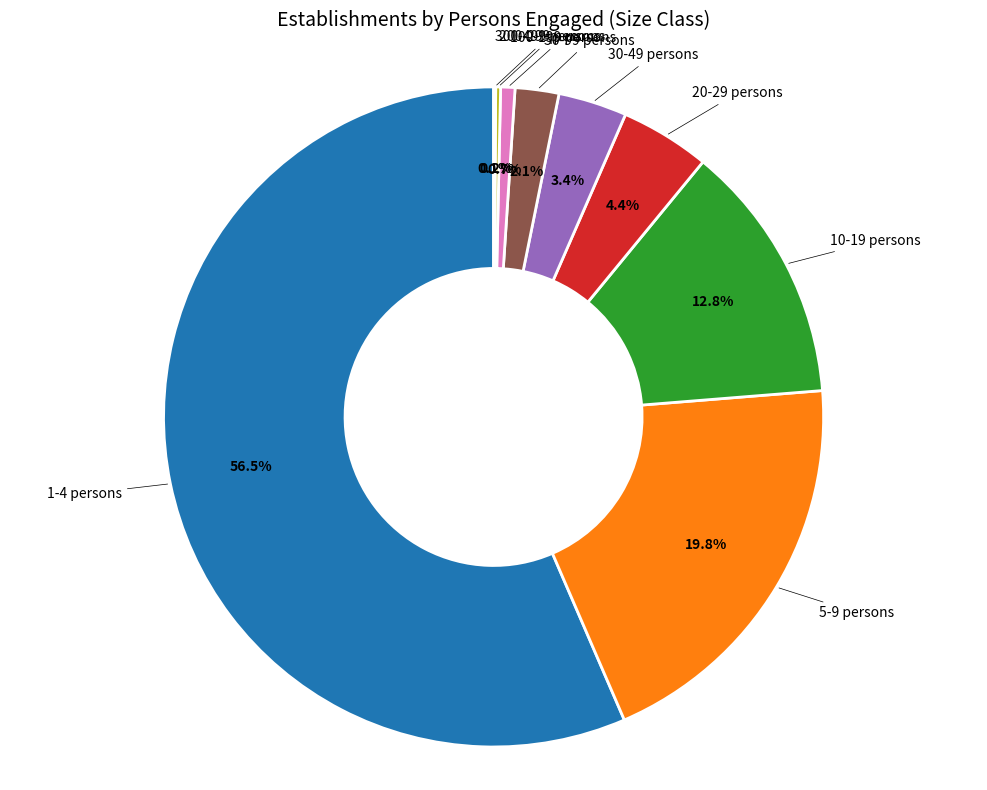

Is there any slice that represents more than half of the pie?

Yes